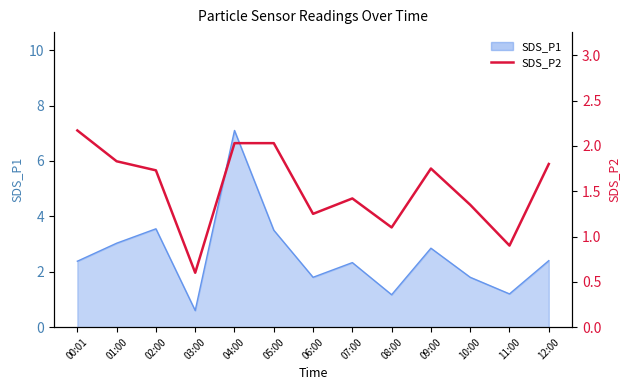

At which label is the value closest to 1?

11:00